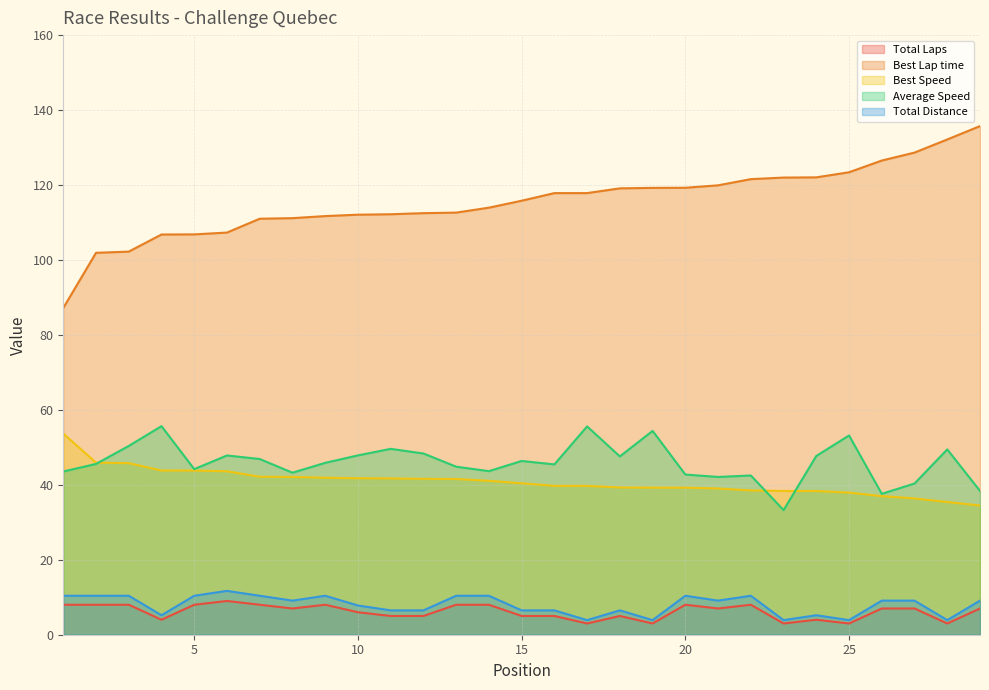

How many values in the Best Lap time series exceed 115?

15